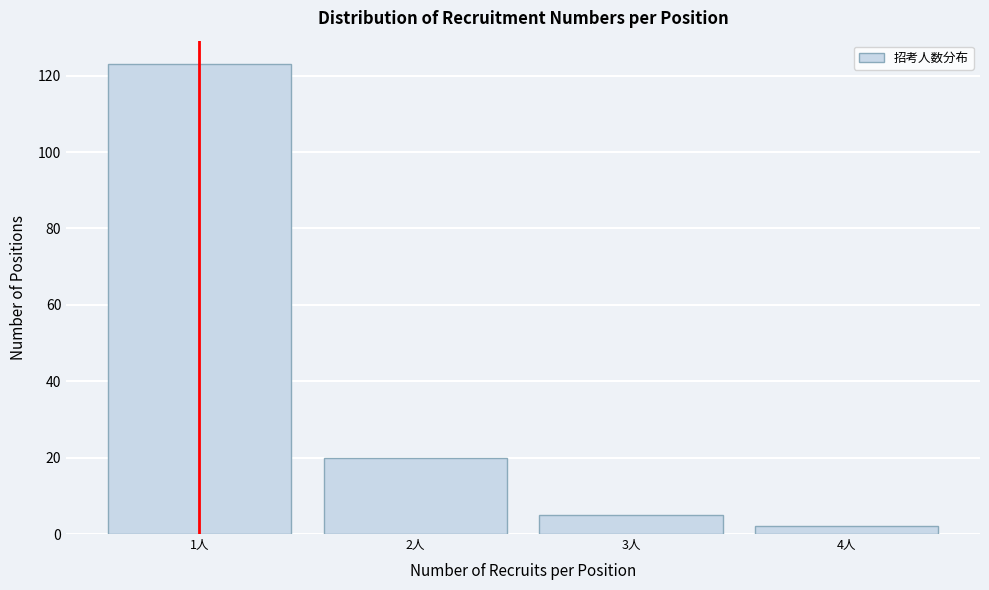

Reading left to right, extract all data points from this chart.

1人=123	2人=20	3人=5	4人=2